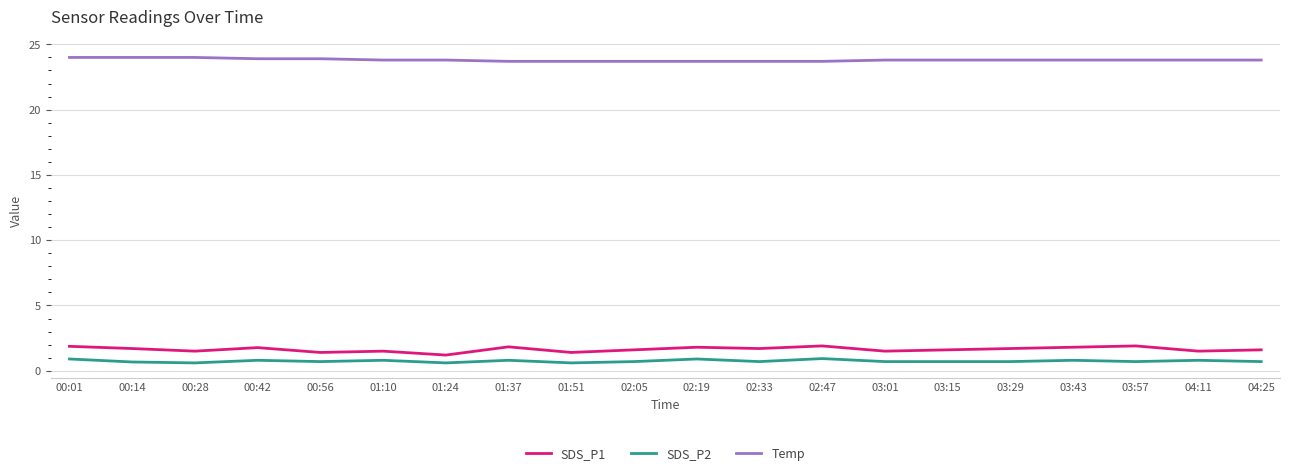

The value of SDS_P1 at 00:56 is 1.4. True or false?

True